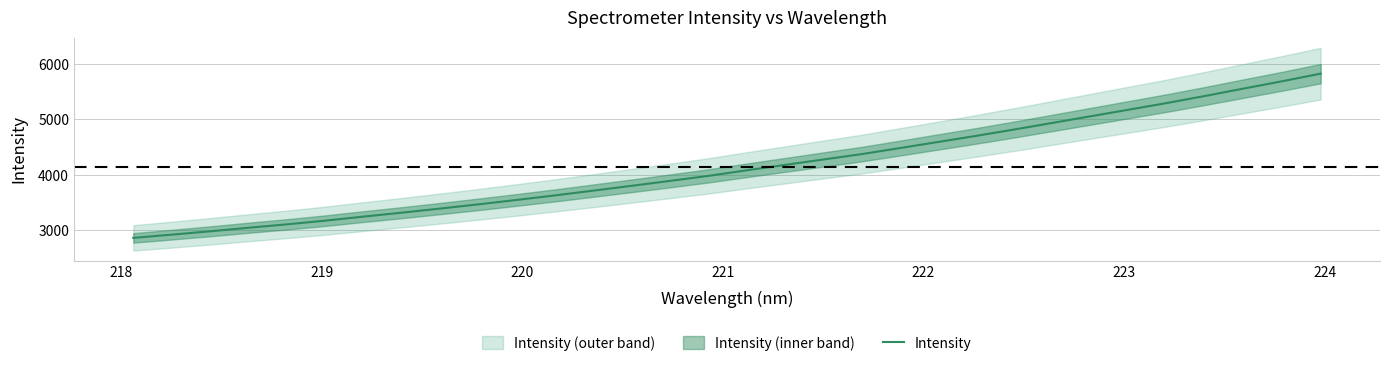

What is the minimum value for Intensity?

2862.8